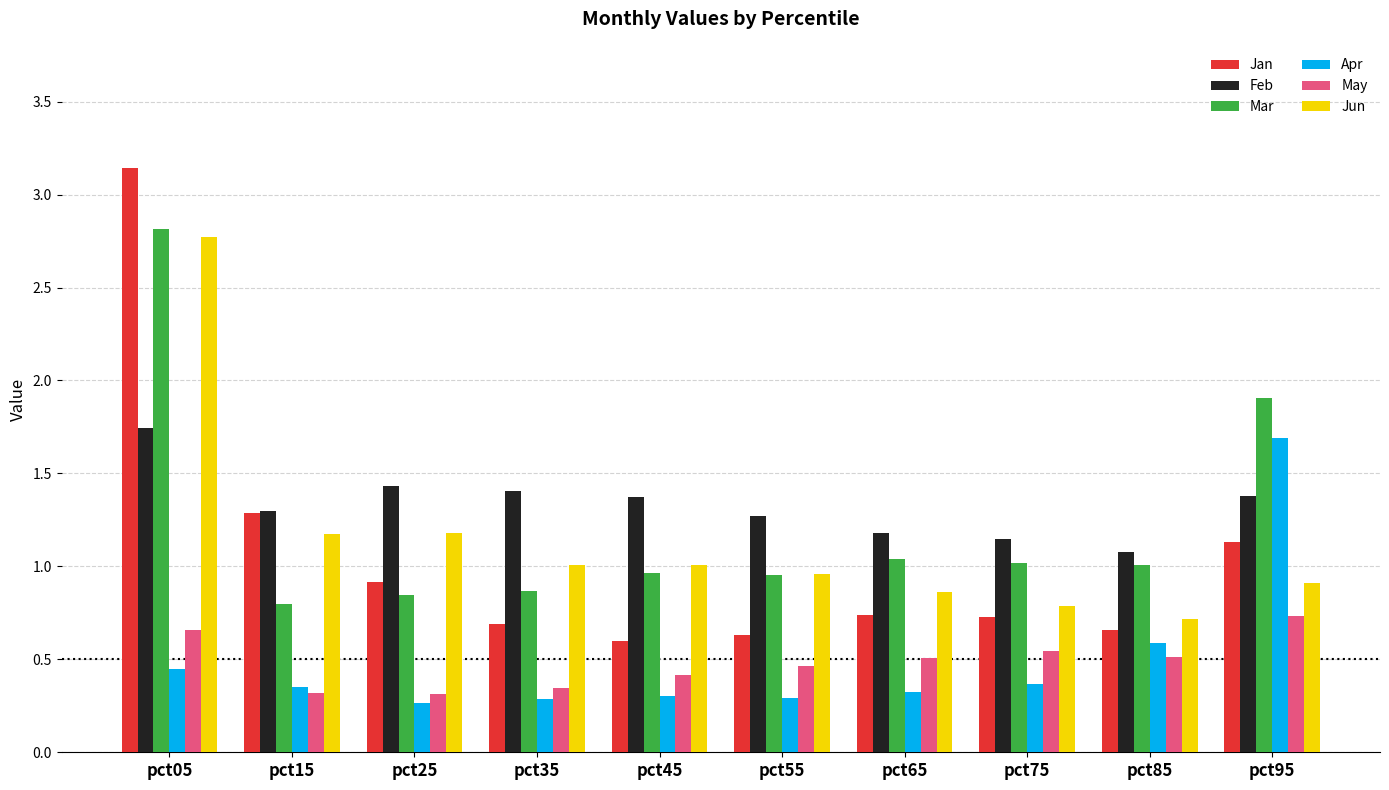

Between pct05 and pct75, which series saw the biggest shift?

Jan